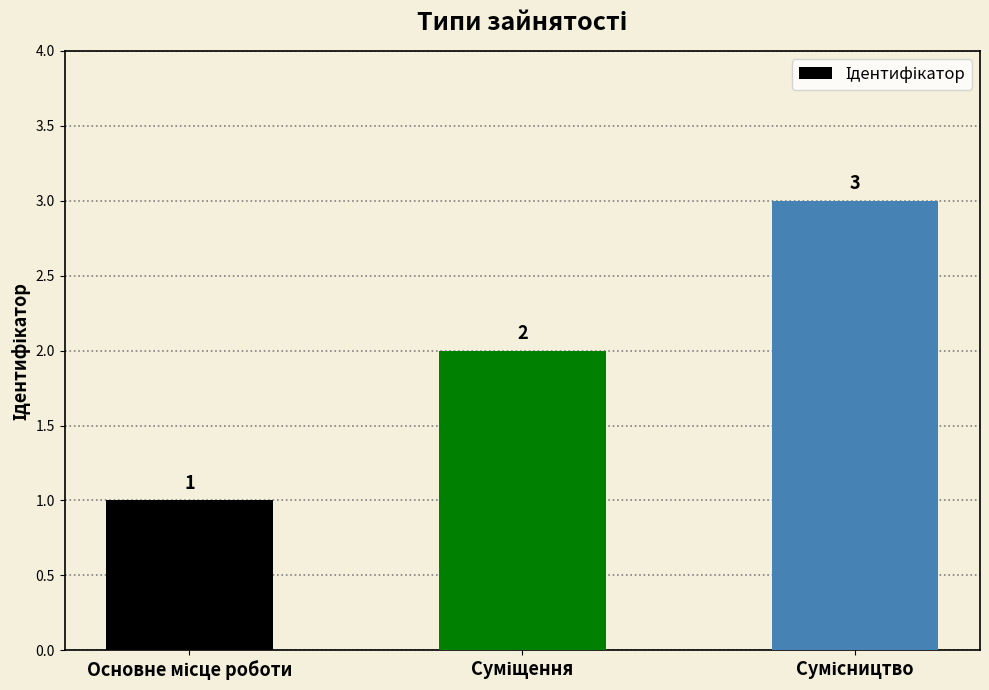

What is the greatest value displayed?

3